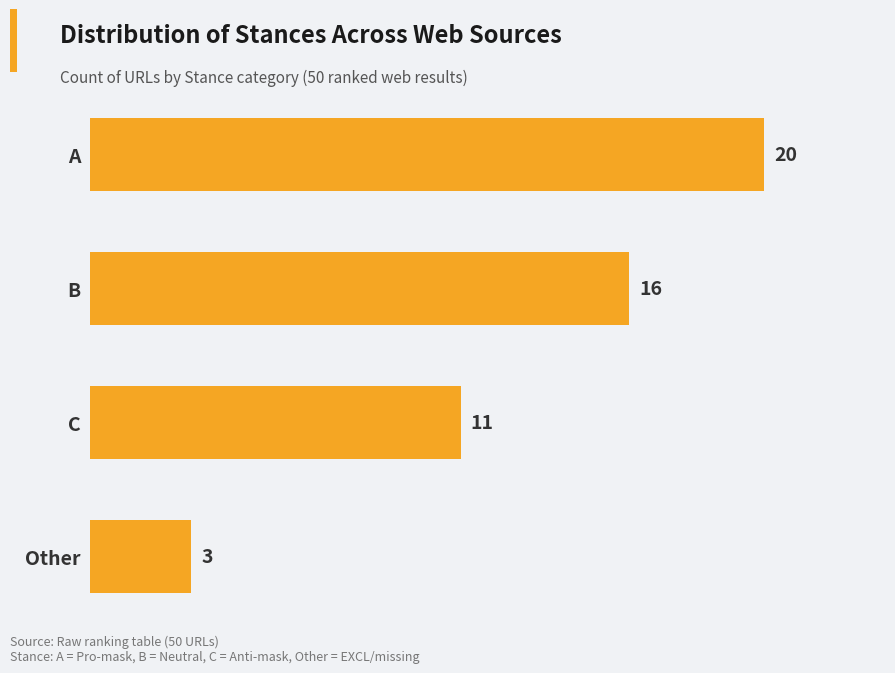

How many distinct data groups are displayed?

1